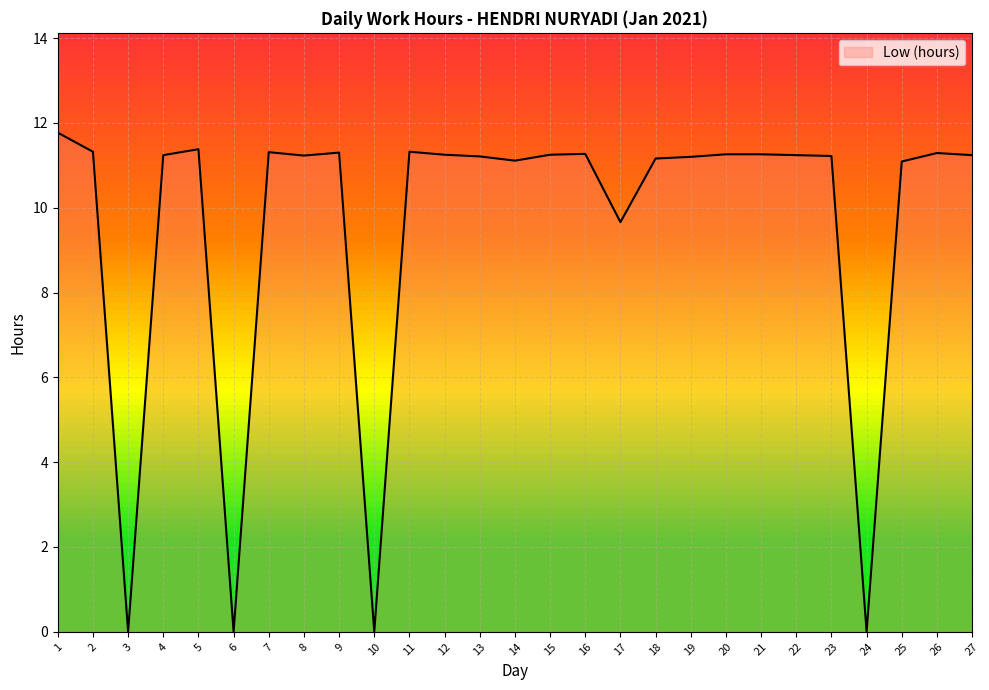

The chart shows a value of 11.2 at 27. True or false?

True